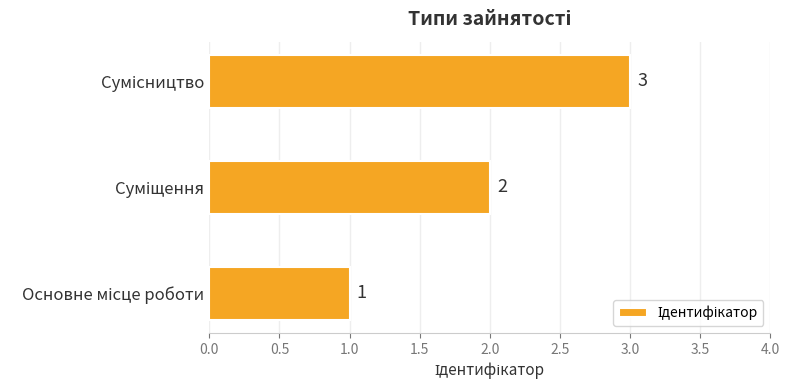

What is the sum of all values?

6